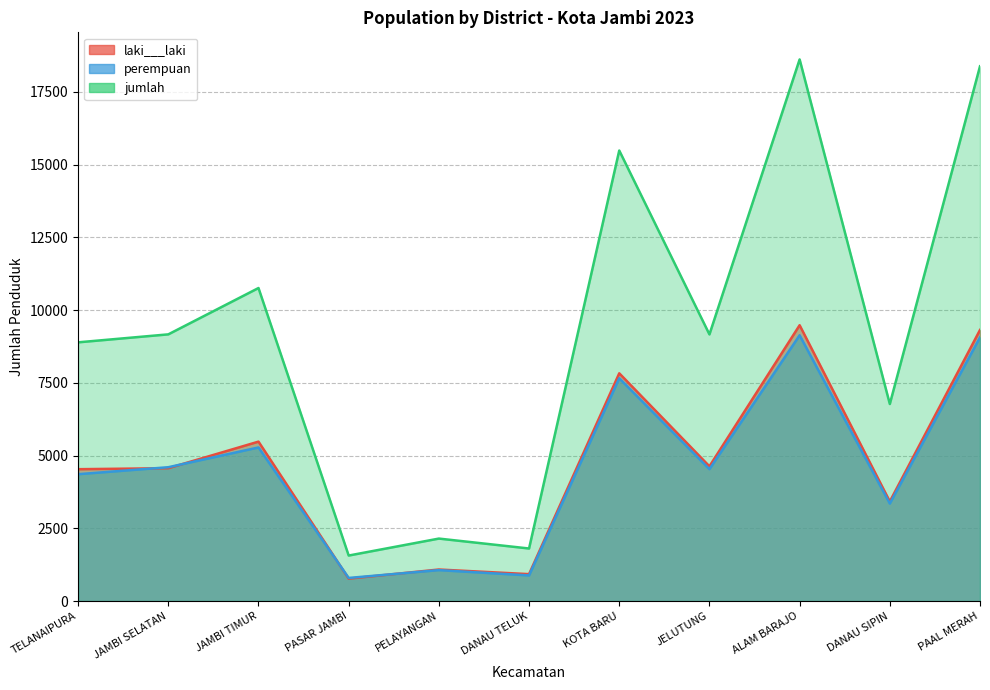

Reading left to right, extract all data points from this chart.

laki___laki: 4531	4565	5478	770	1084	925	7826	4630	9478	3421	9315
perempuan: 4359	4599	5278	794	1063	881	7655	4532	9133	3350	9060
jumlah: 8890	9164	10756	1564	2147	1806	15481	9162	18611	6771	18375